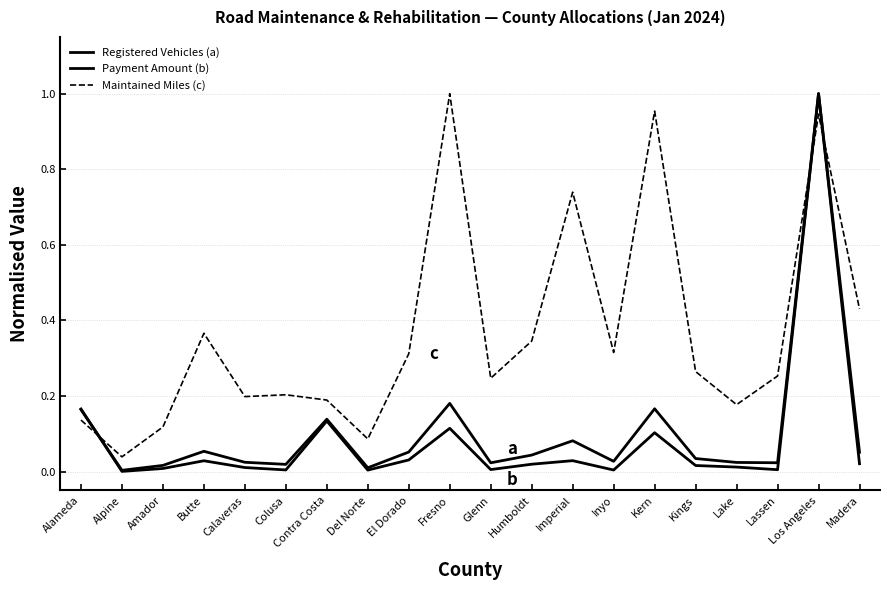

True or false: Maintained Miles (c) has a value of 0.1 at Alameda.

False